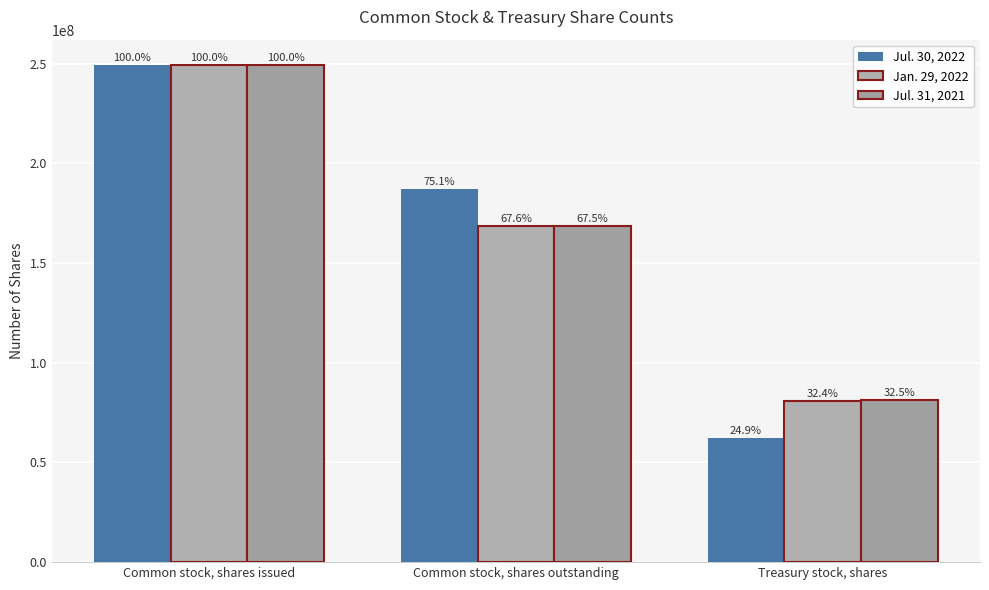

What is the value of the Jan. 29, 2022 bar at the 3rd from the left?

80867000